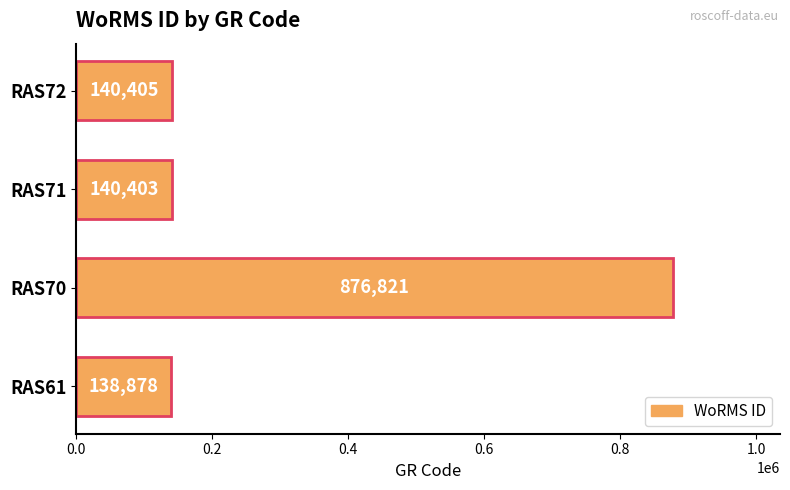

What is the sum of the values at RAS70 and RAS72?

1017226